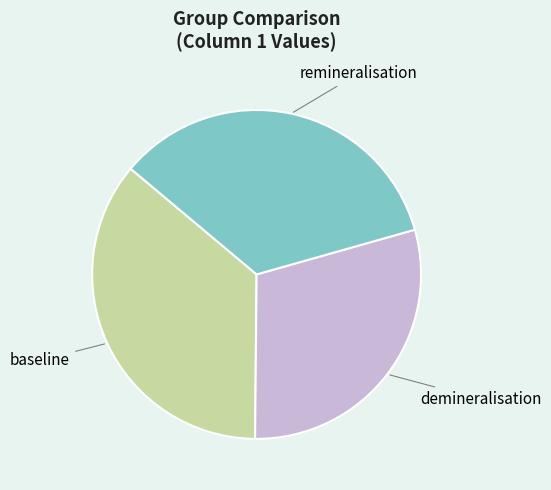

How many slices are in this pie chart?

3